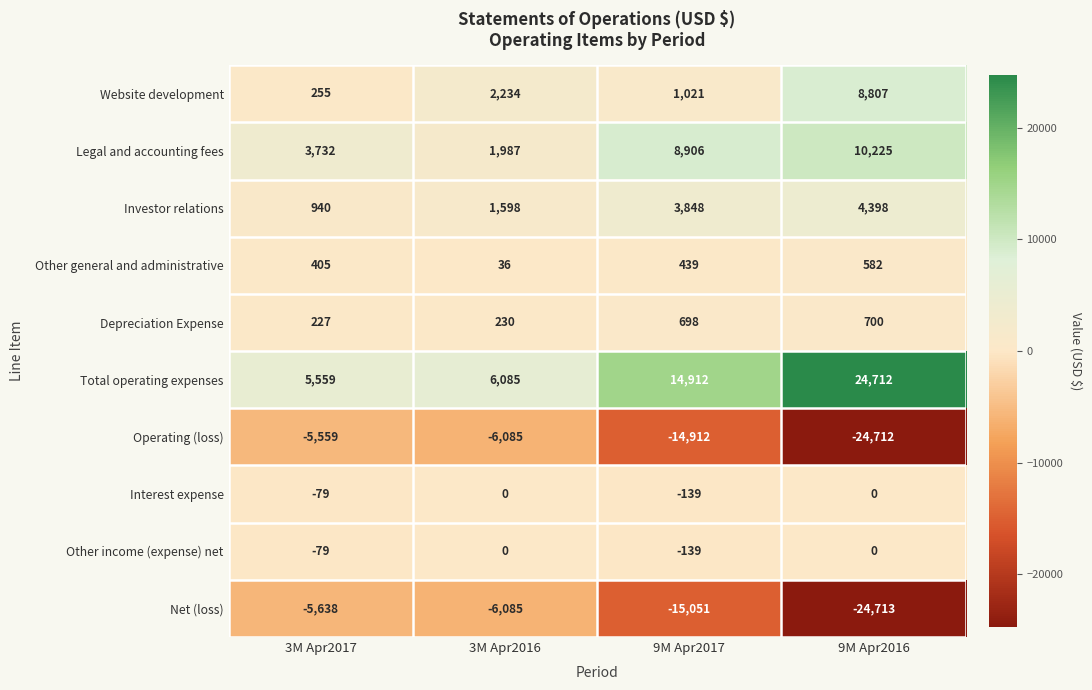

What is the difference between the highest and lowest values at 9M Apr2017?

29963